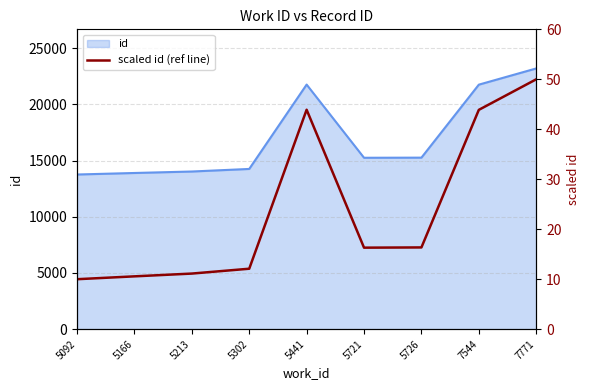

At which label does the data first exceed 16?

5441